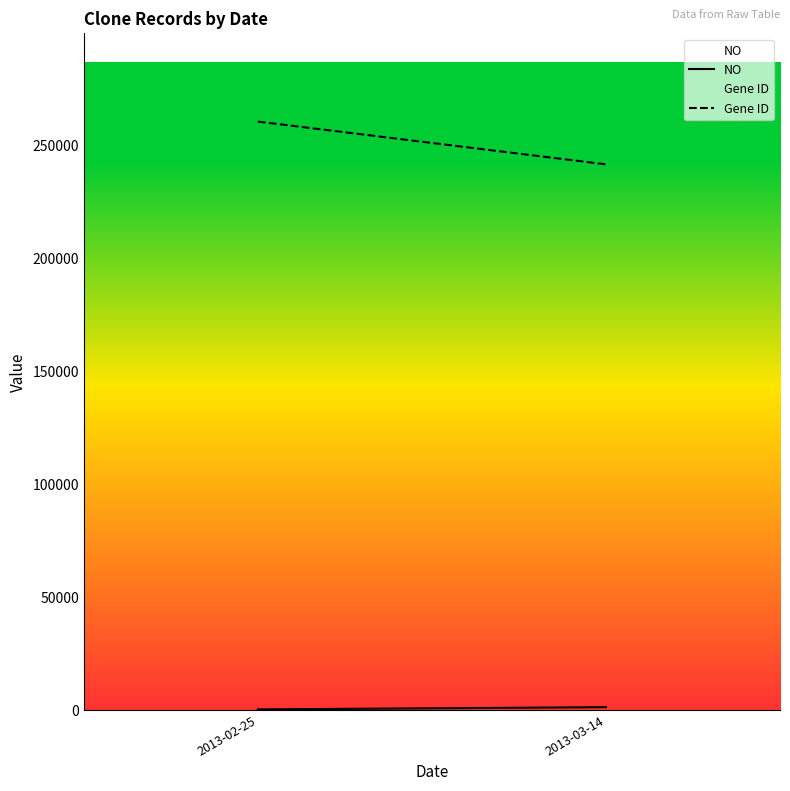

Between 2013-02-25 and 2013-03-14, which series saw the biggest shift?

Gene ID